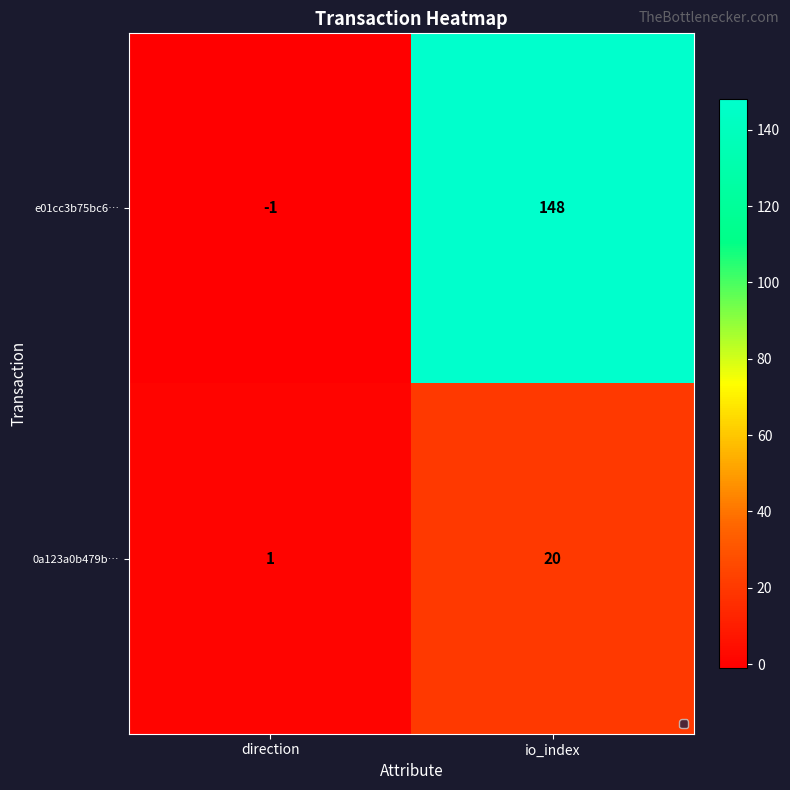

Which category has the lowest value in the 0a123a0b479b… series?

direction